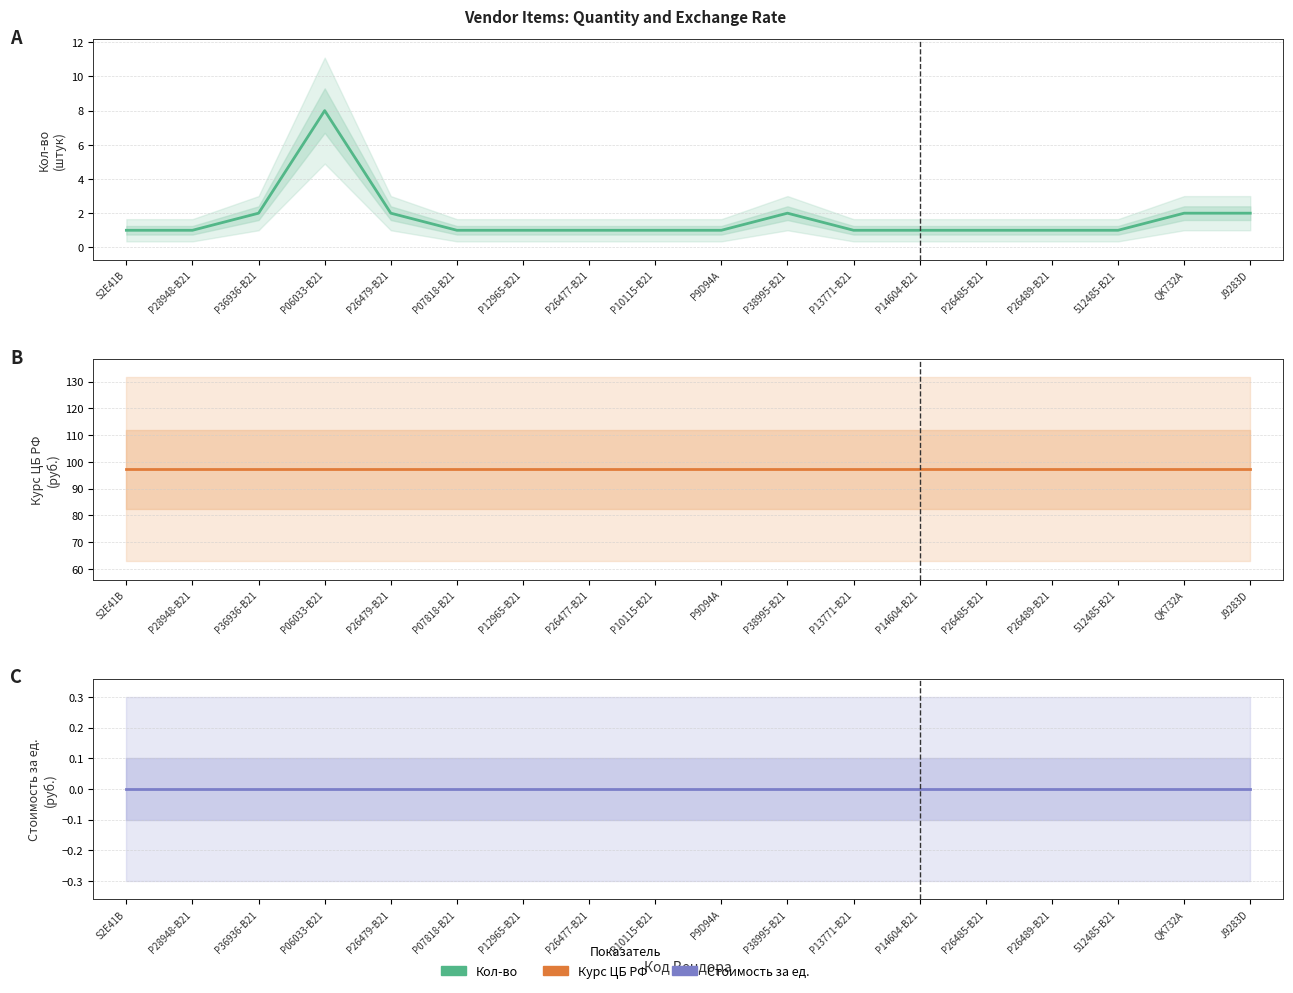

What is the sum of the Курс ЦБ РФ values at P9D94A and P14604-B21?

194.5